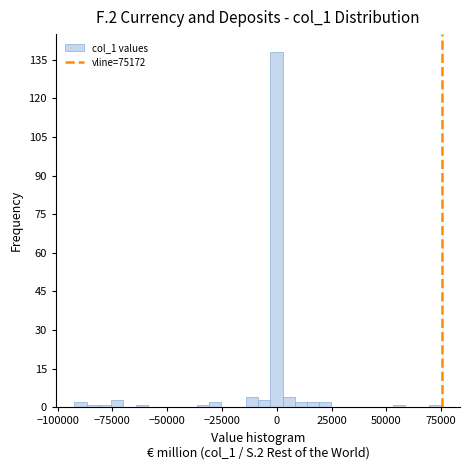

Read against the x-axis, roughly where is the centre of the tallest bar?

0